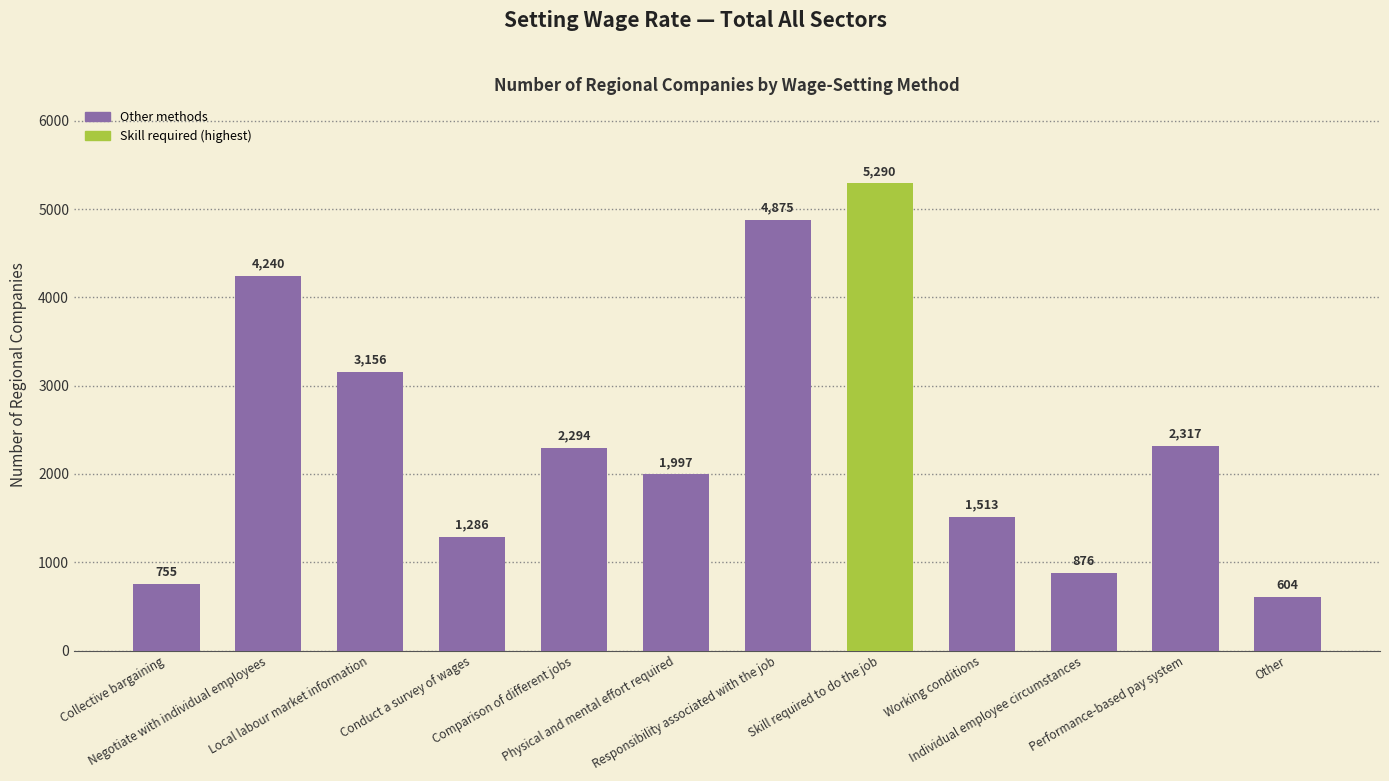

Count the number of data series in this chart.

1